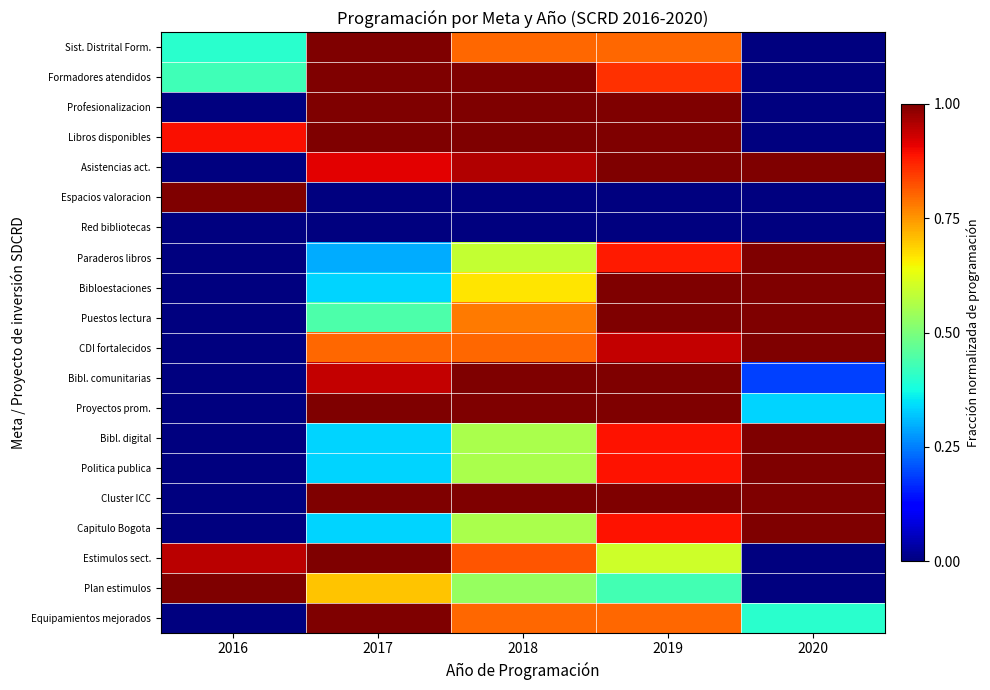

At which category does the chart reach its peak across all series?

2017